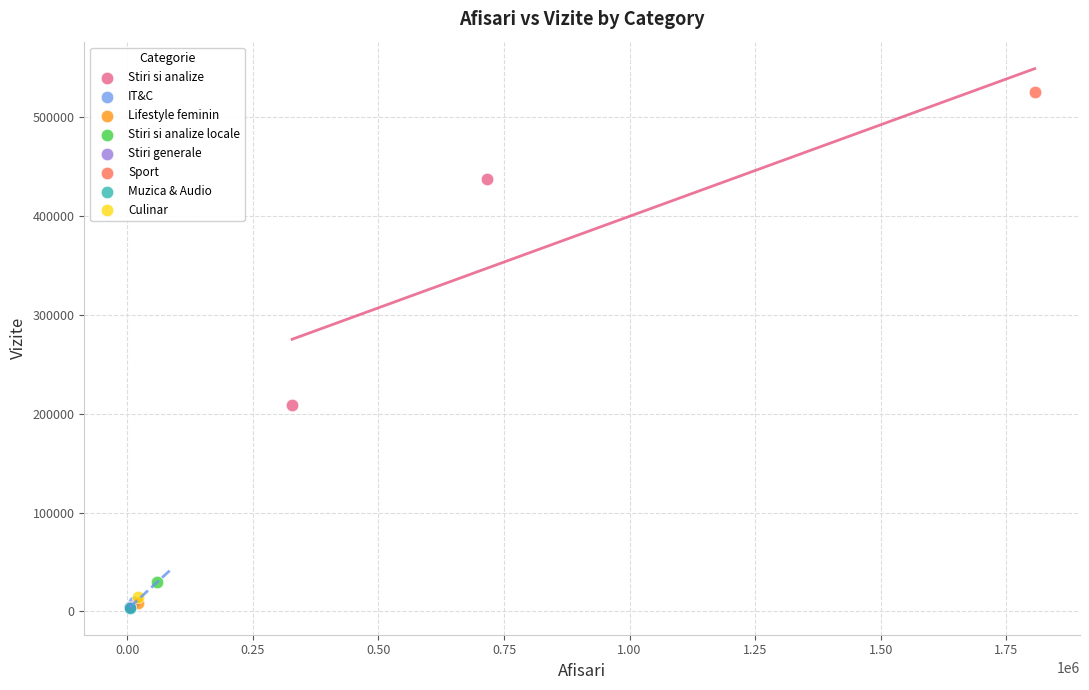

Which series reaches the maximum Y coordinate?

Sport